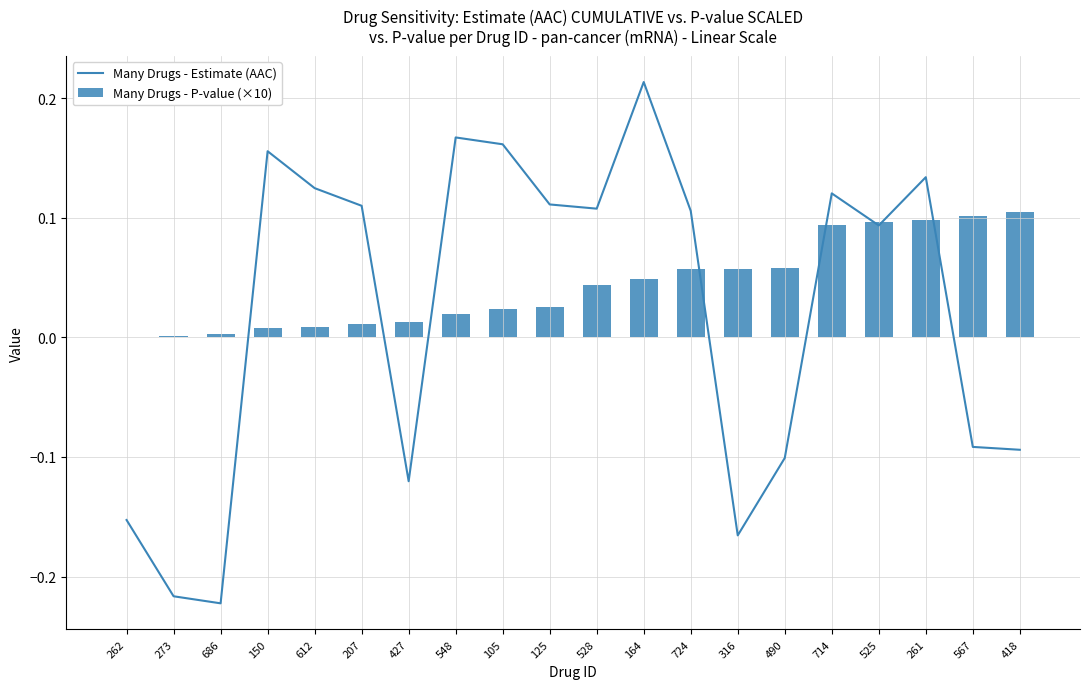

Rank the series by their average value, from highest to lowest.

Many Drugs - P-value (×10), Many Drugs - Estimate (AAC)